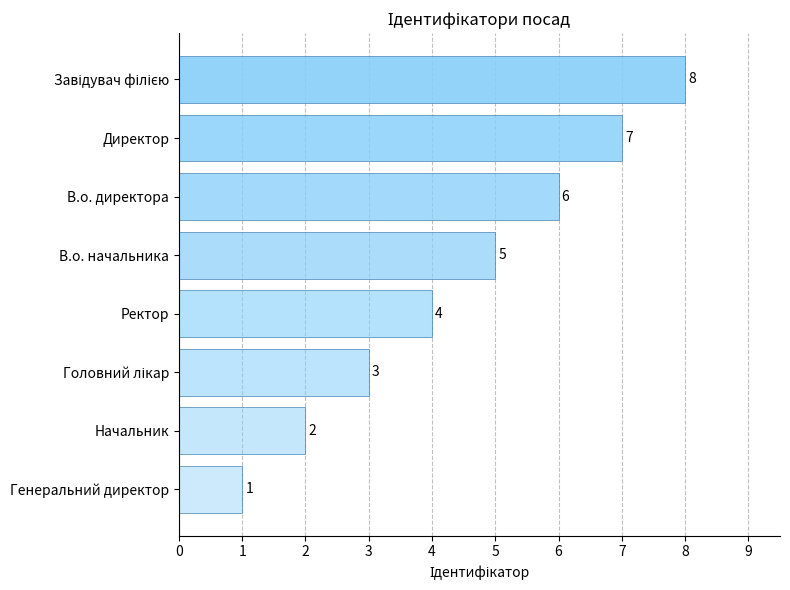

Count the values in the range 3 to 7.

5